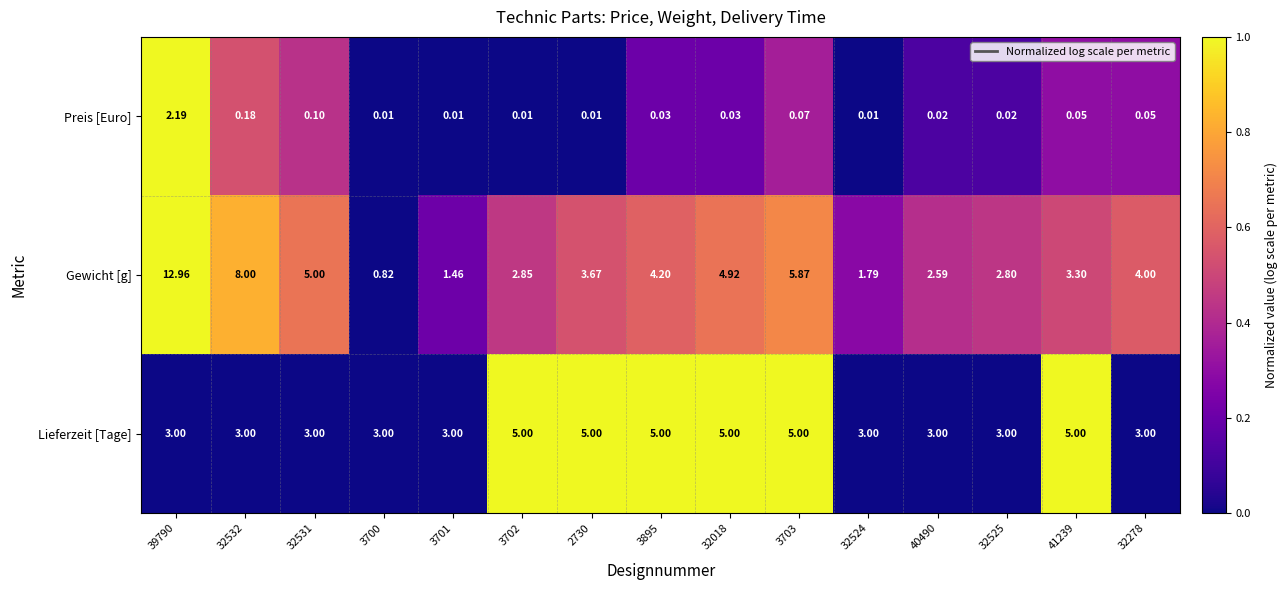

Which category has the highest value across all series?

39790